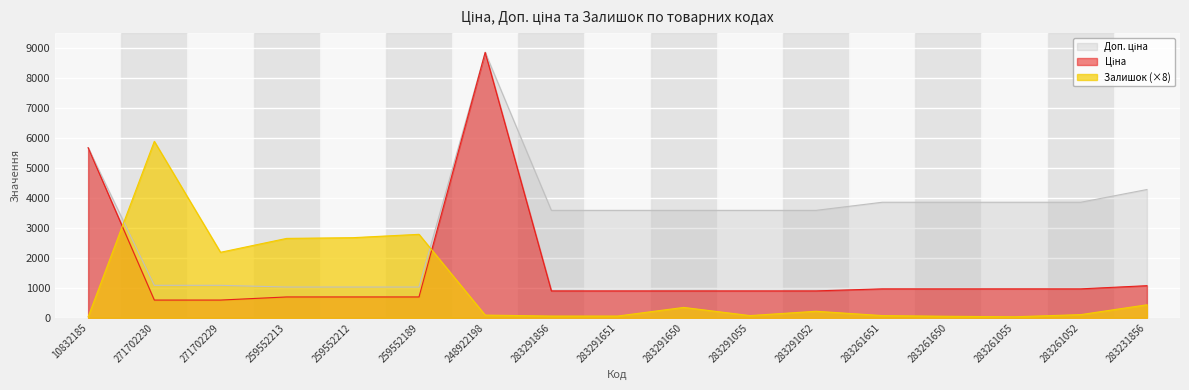

At which category is the sum across all series the highest?

248922198